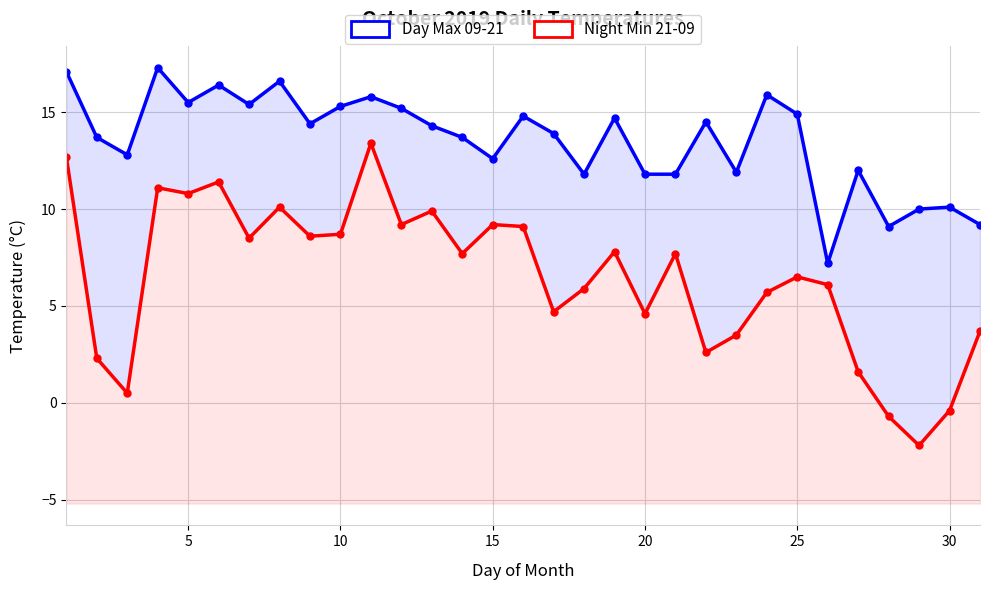

True or false: Night Min 21-09 has more than 1 interior local peaks.

True